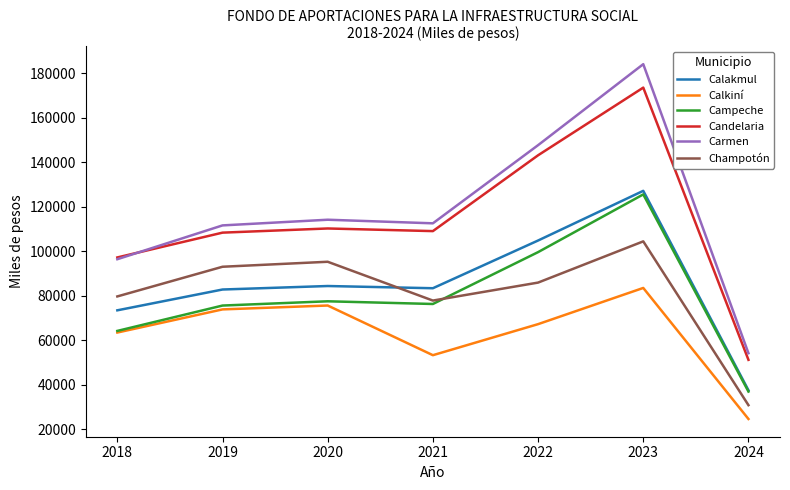

What is the total value across all series at 2024?

234756